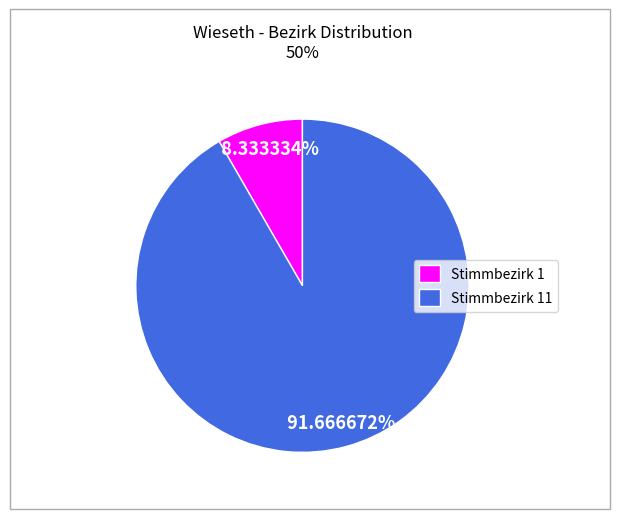

Combined, what portion of the pie is Stimmbezirk 11 and Stimmbezirk 1?

100.0%